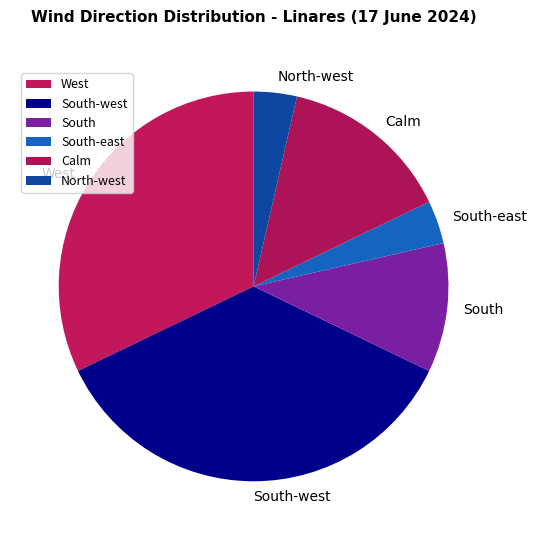

Combined, do West and South account for over 50%?

No